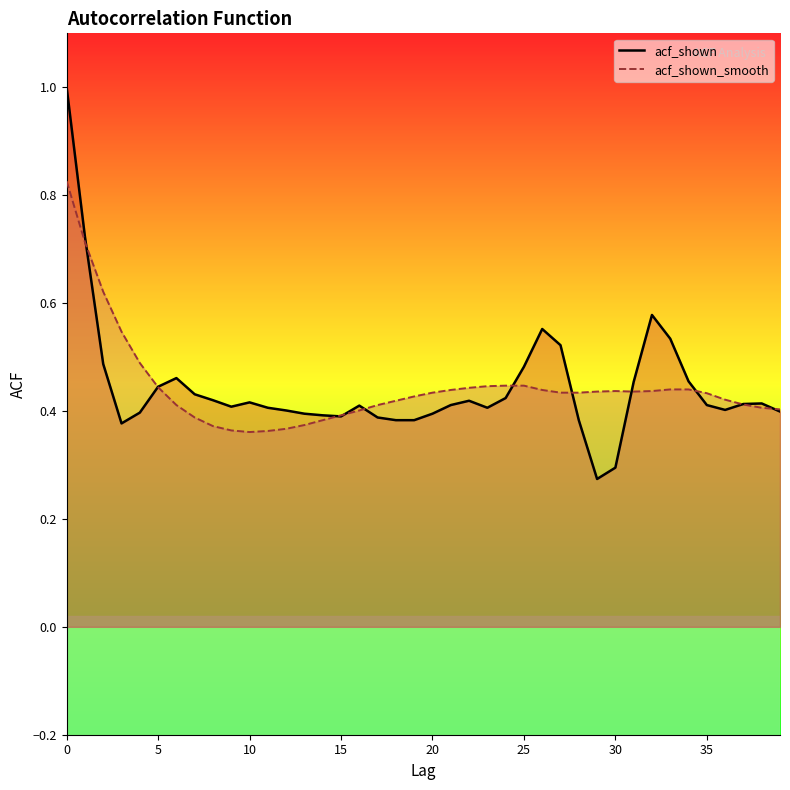

What is the value of the acf_shown_smooth point at the 27th from the left?

0.4